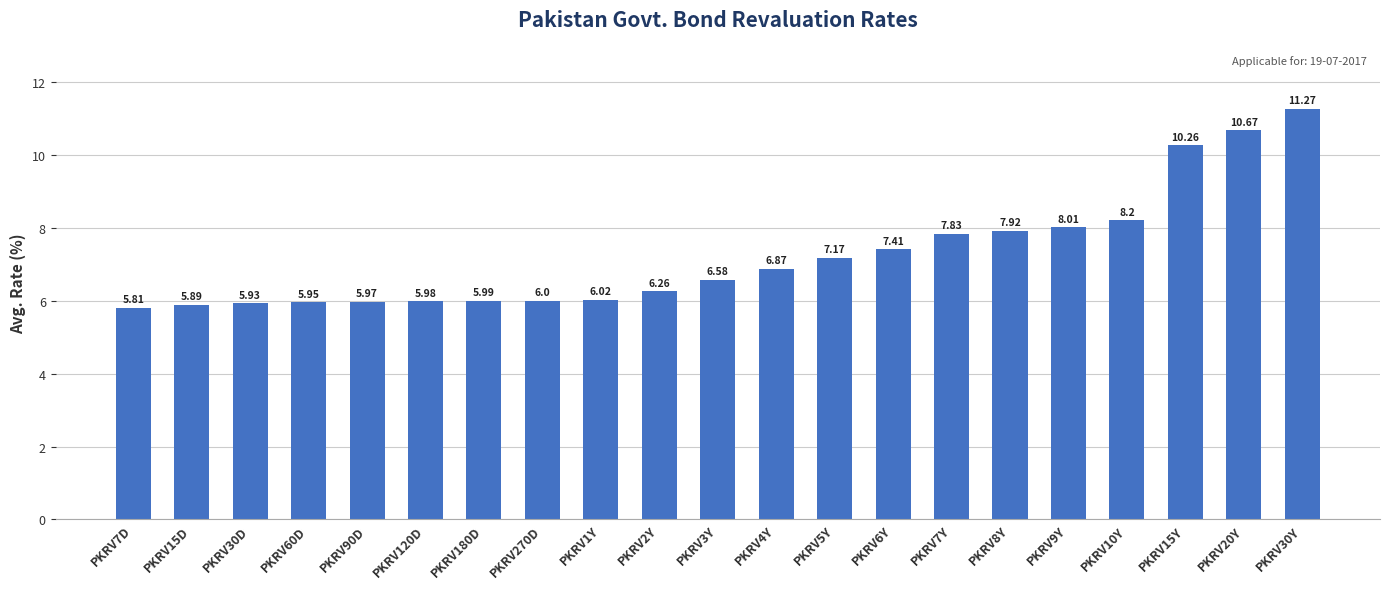

What is the label of the 6th bar from the left?

PKRV120D